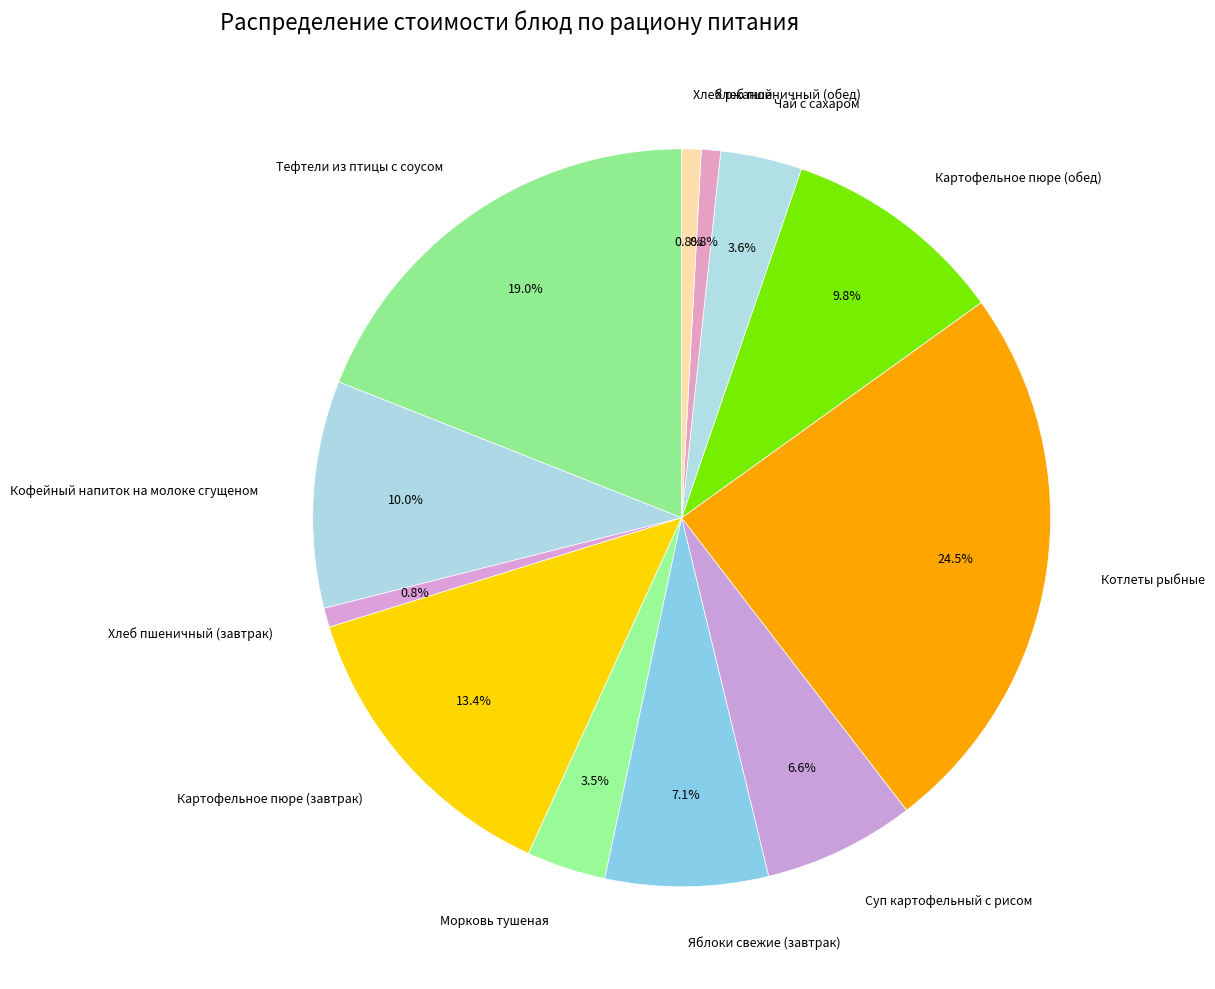

To the nearest percent, what percentage of the pie is Картофельное пюре (обед)?

10%